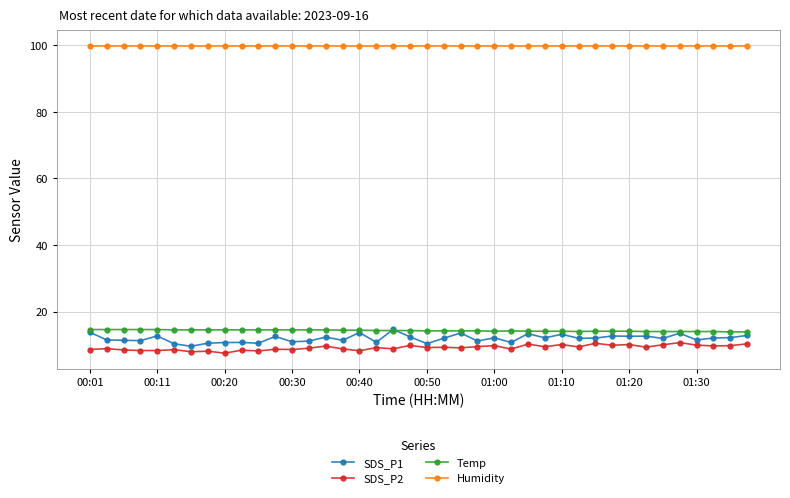

What is the lowest value of the SDS_P2 series?

7.5